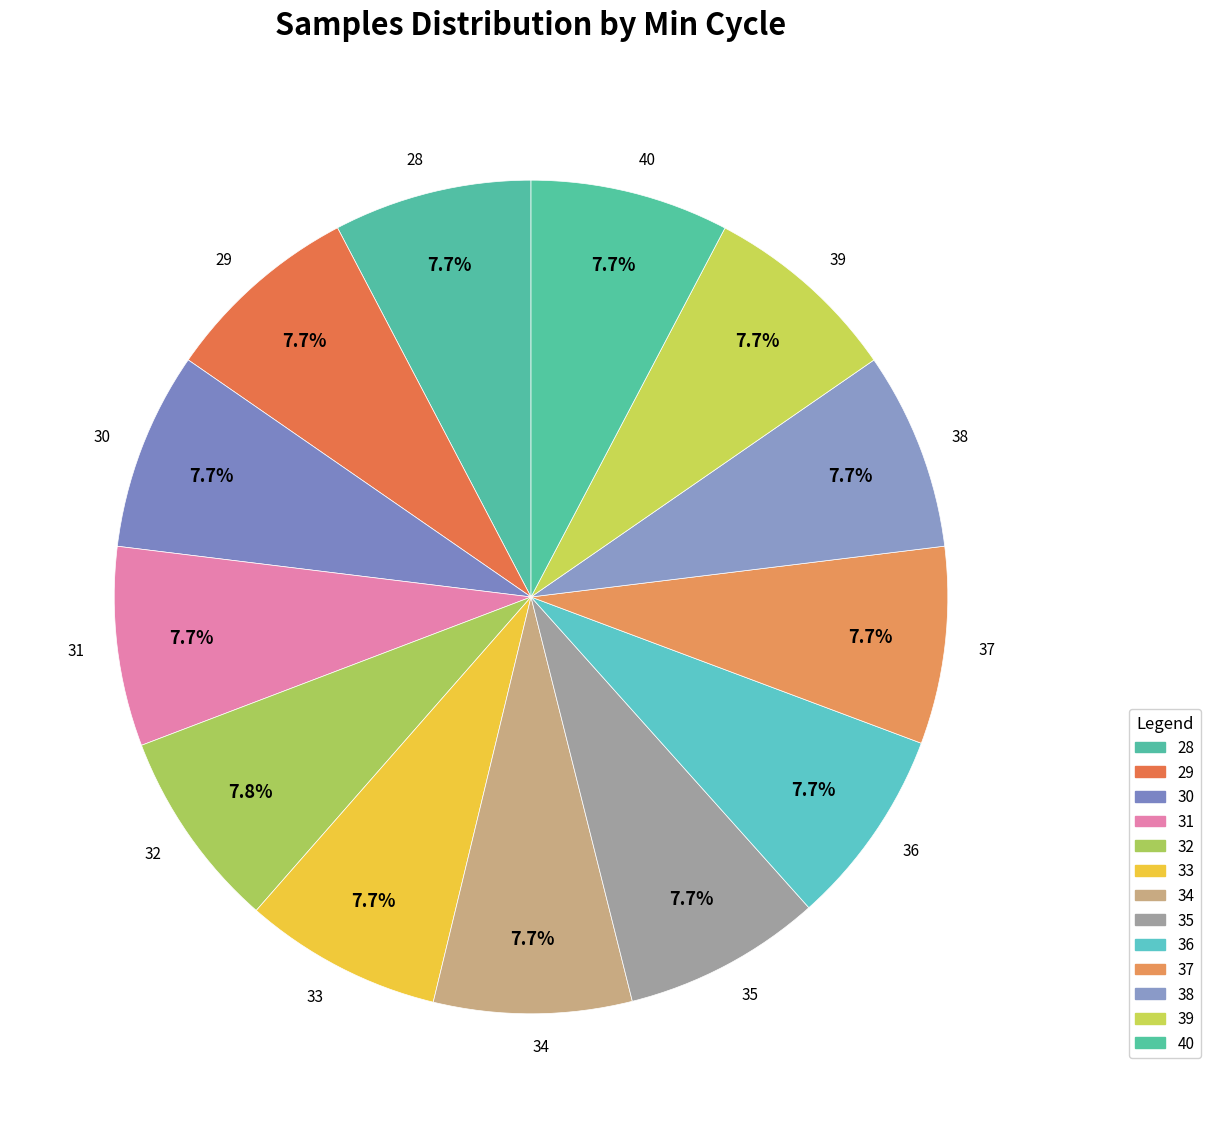

To the nearest percent, what portion does 36 represent?

8%